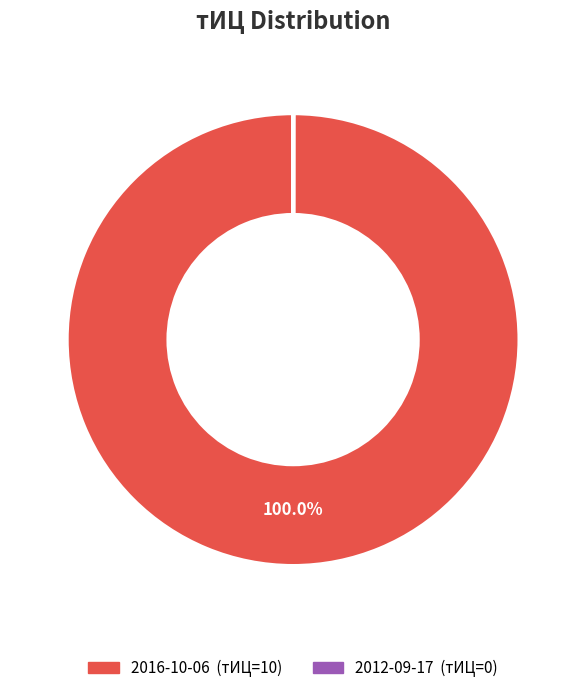

Which slice is the largest?

2016-10-06